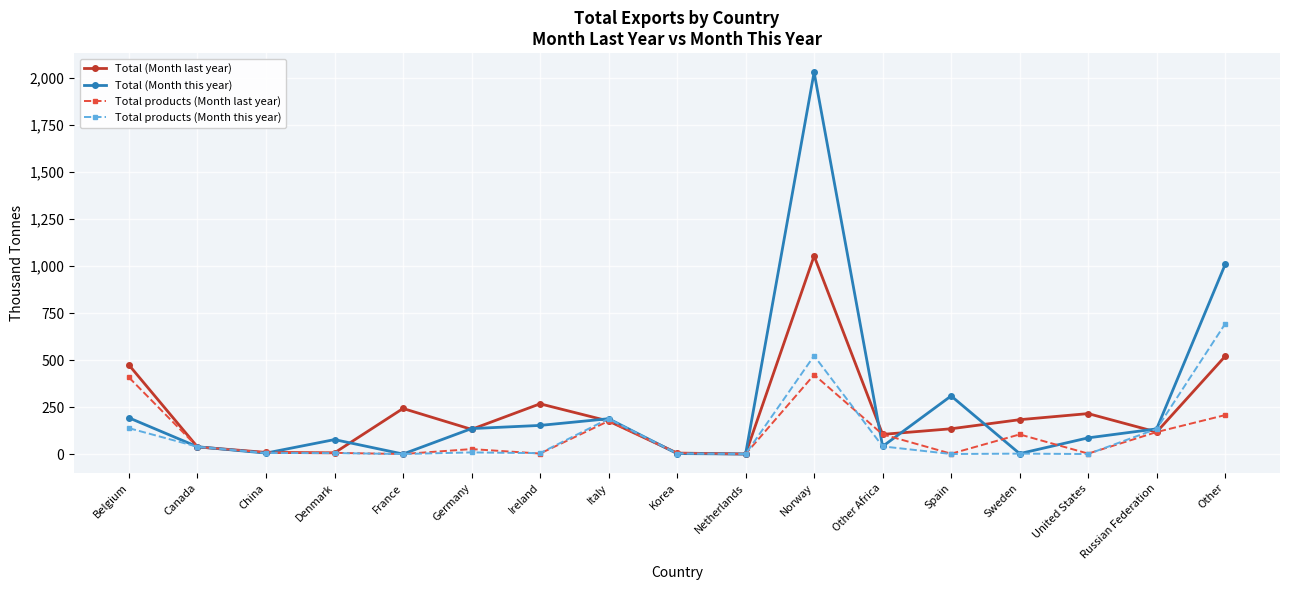

What are all the series names shown in the legend?

Total (Month last year), Total (Month this year), Total products (Month last year), Total products (Month this year)